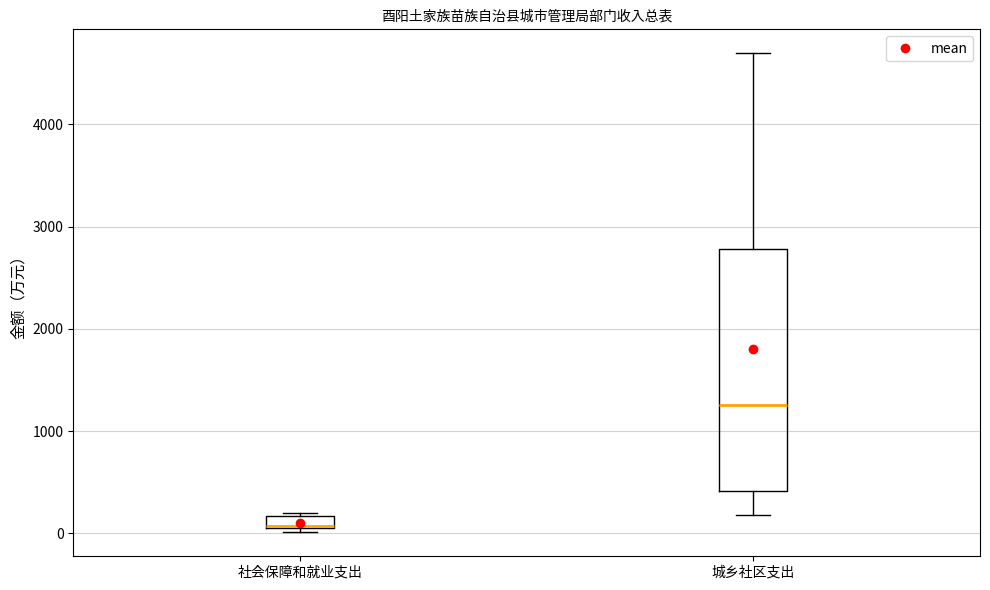

Where is the lower edge of the box for 社会保障和就业支出 on the y-axis? The values are not printed on the chart, so give them approximately, as read against the axis.

0